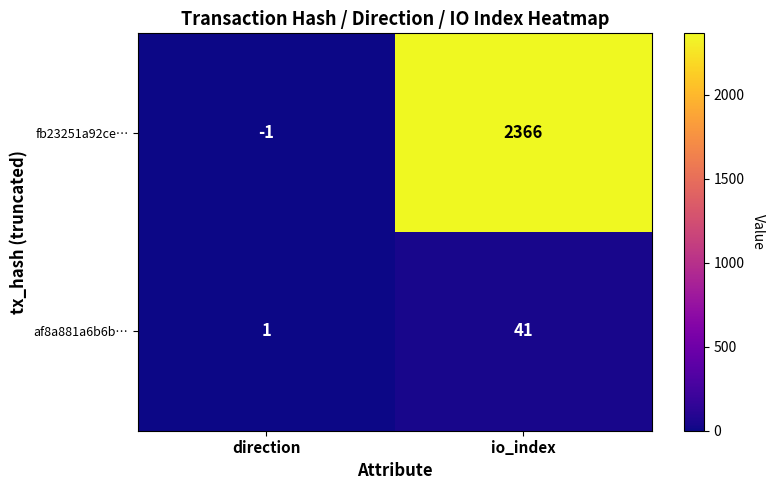

Which series has the widest spread of values?

fb23251a92ce…